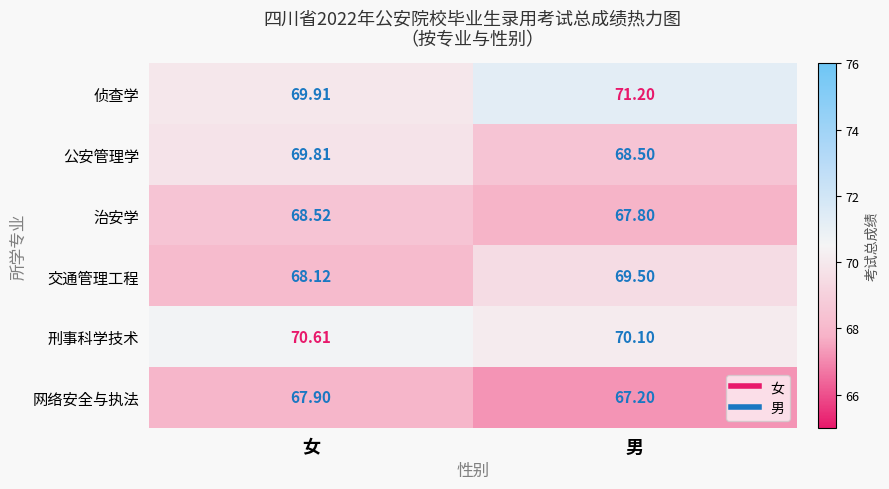

Which label corresponds to the largest value in the chart?

男